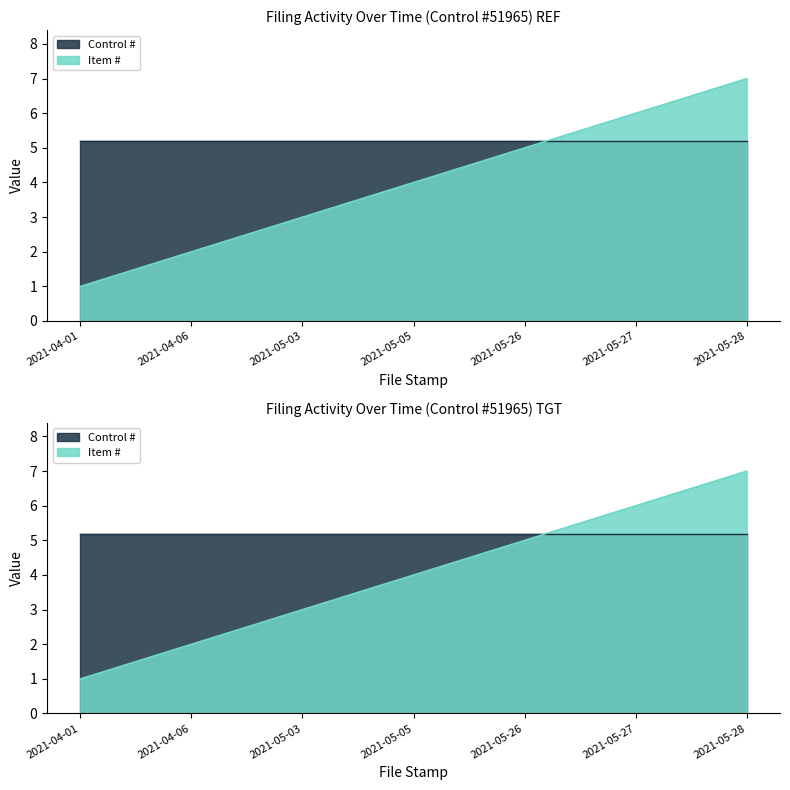

Count the values in the range 2 to 6.

5